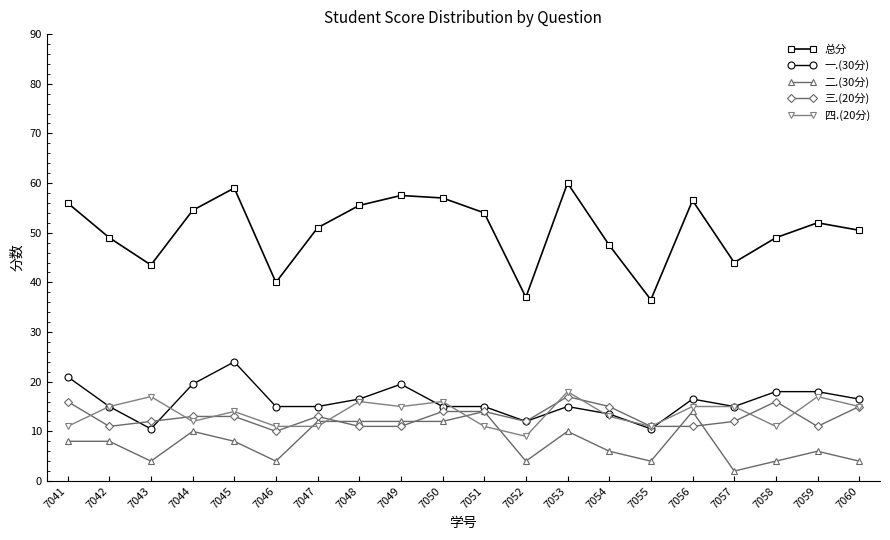

True or false: 四.(20分) has more than 2 interior local peaks.

True